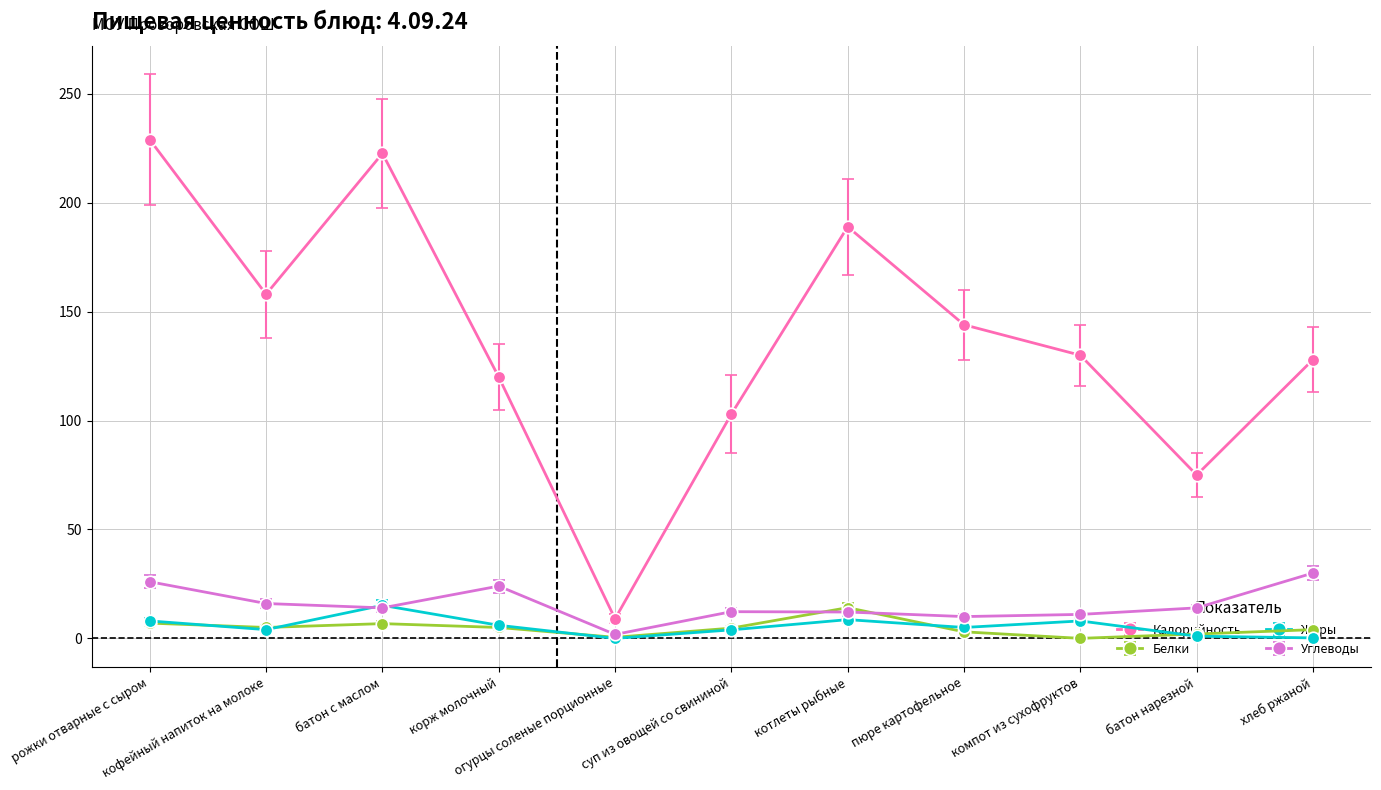

True or false: Калорийность and Жиры intersect in this chart.

False